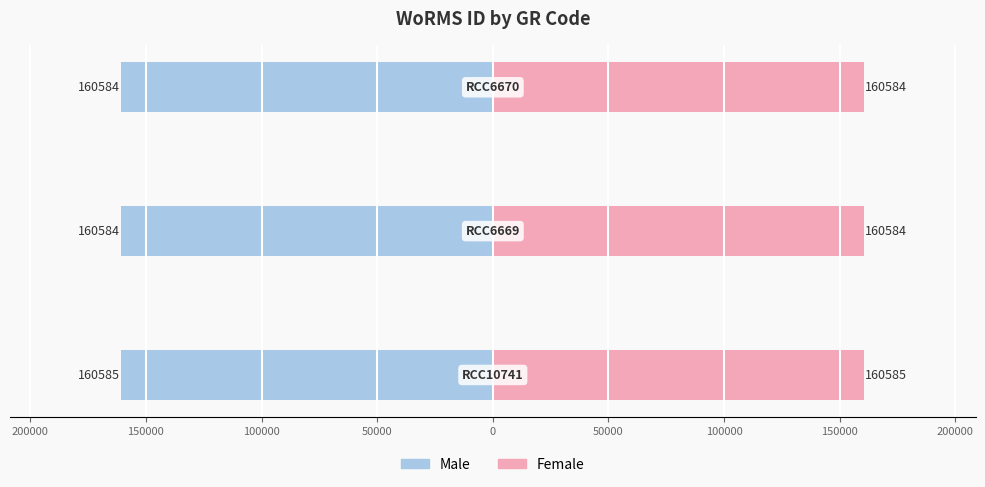

How many data points does each series have?

3